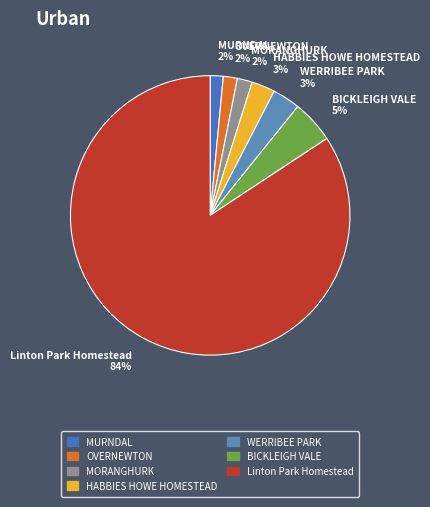

How many segments does this pie chart have?

7